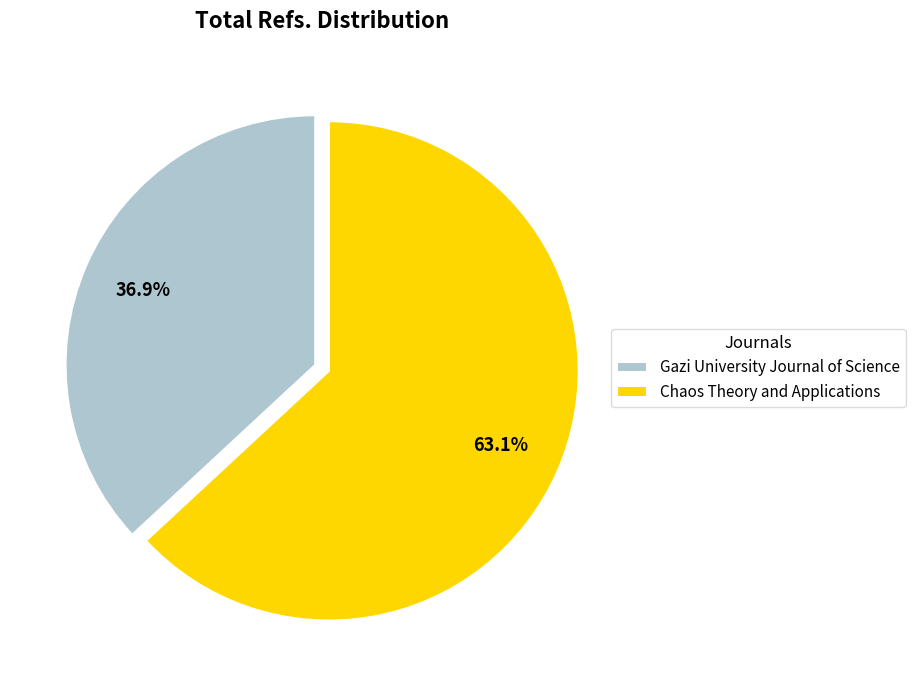

To the nearest percent, what is the difference between the largest and smallest slice percentages?

26%